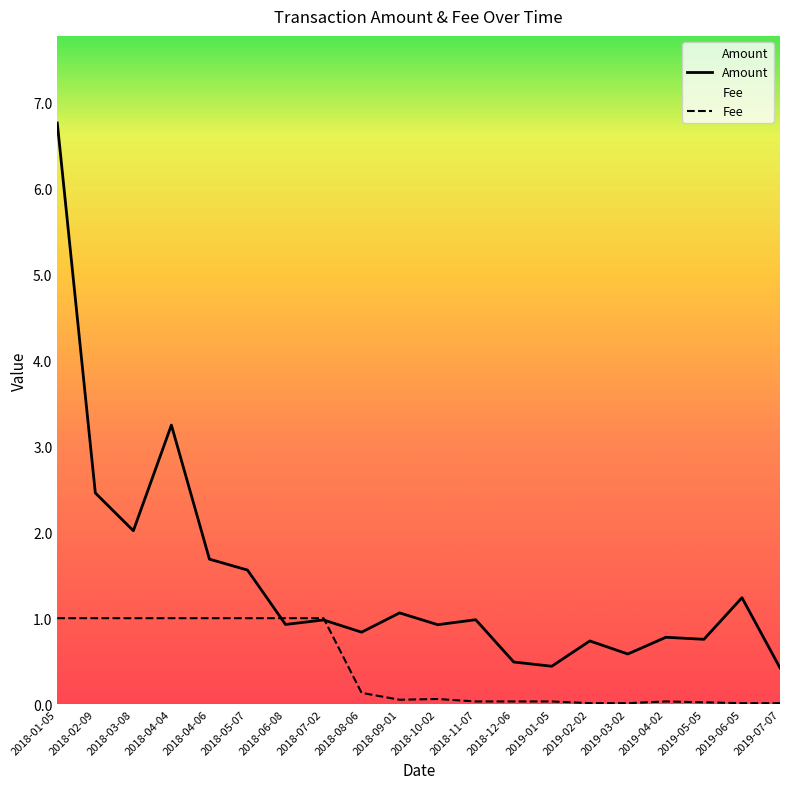

What is the sum of the Amount values at 2018-07-02 and 2018-01-05?

7.7